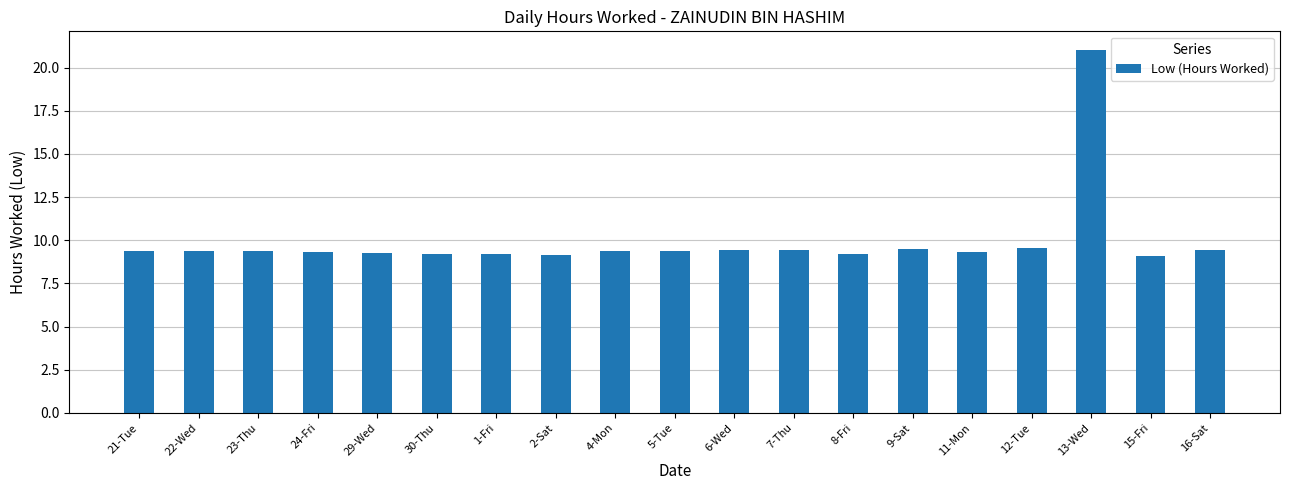

Between 15-Fri and 13-Wed, which is larger?

13-Wed